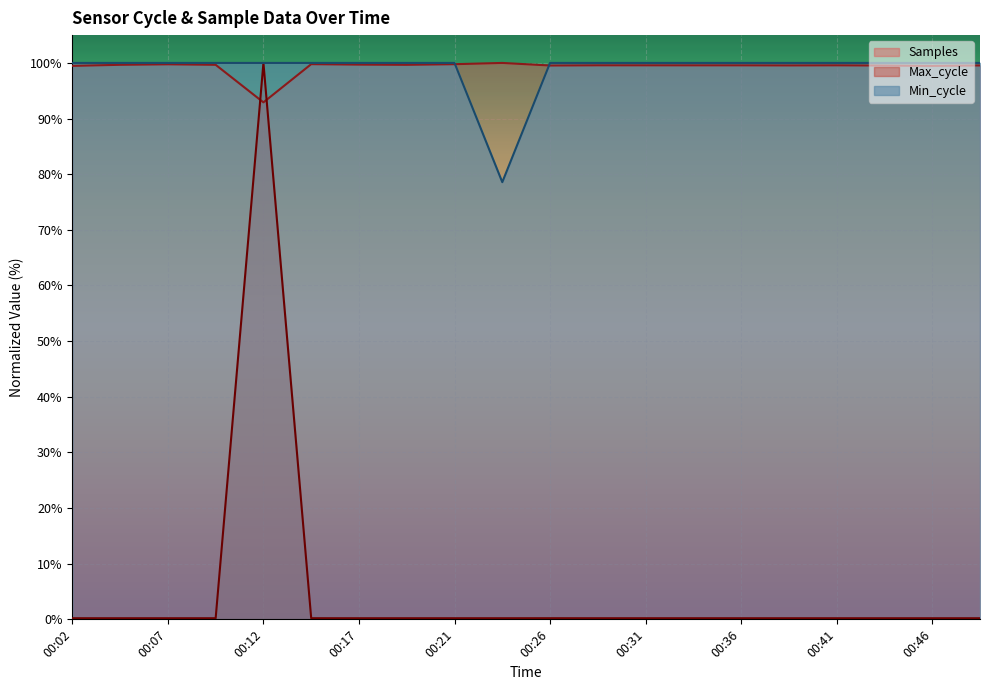

What are all the series names shown in the legend?

Samples, Max_cycle, Min_cycle